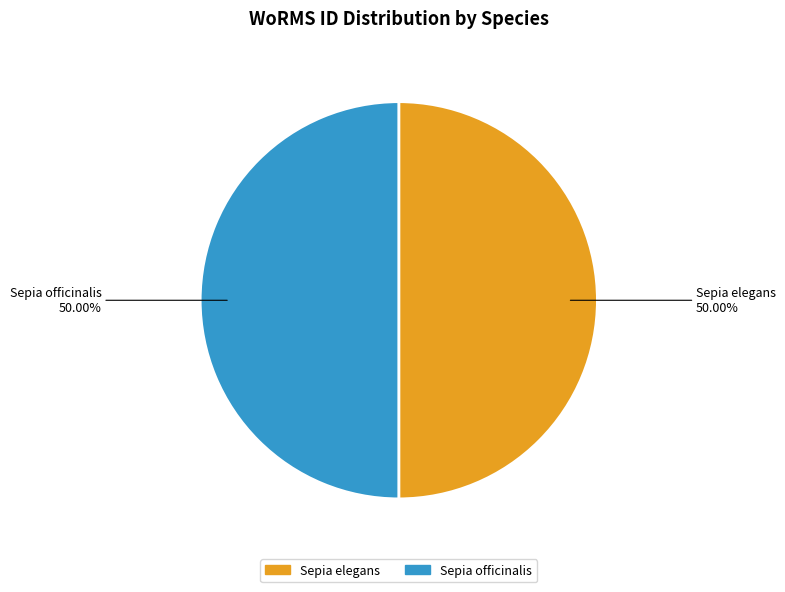

Approximately how many times larger is the value at Sepia elegans compared to Sepia officinalis?

1.0